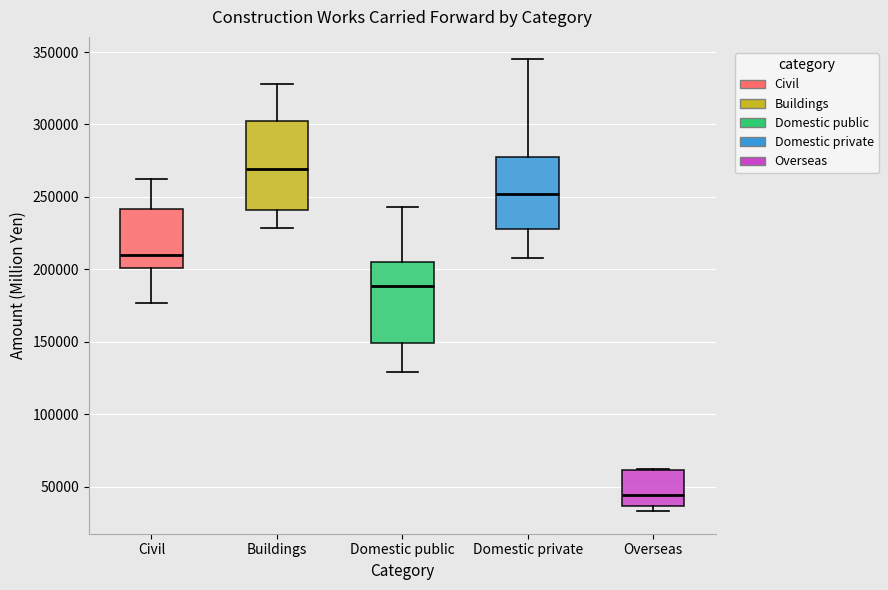

Reading left to right, transcribe this box plot: for each box, give where its median line is, the range the box spans, and where its two whiskers end, as read against the y-axis. The values are not printed on the chart, so give them approximately, as read against the axis.

Civil: median 210000, box 200000 to 240000, whiskers 175000 to 260000
Buildings: median 270000, box 240000 to 300000, whiskers 230000 to 330000
Domestic public: median 190000, box 150000 to 205000, whiskers 130000 to 245000
Domestic private: median 250000, box 230000 to 275000, whiskers 210000 to 345000
Overseas: median 45000, box 35000 to 60000, whiskers 35000 (just below the box's lower edge) to 60000